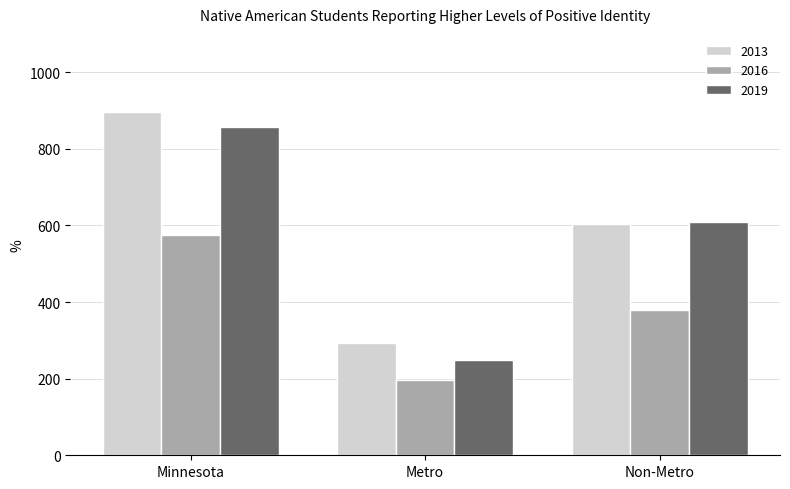

At Metro, list the series in order from smallest to largest.

2016, 2019, 2013